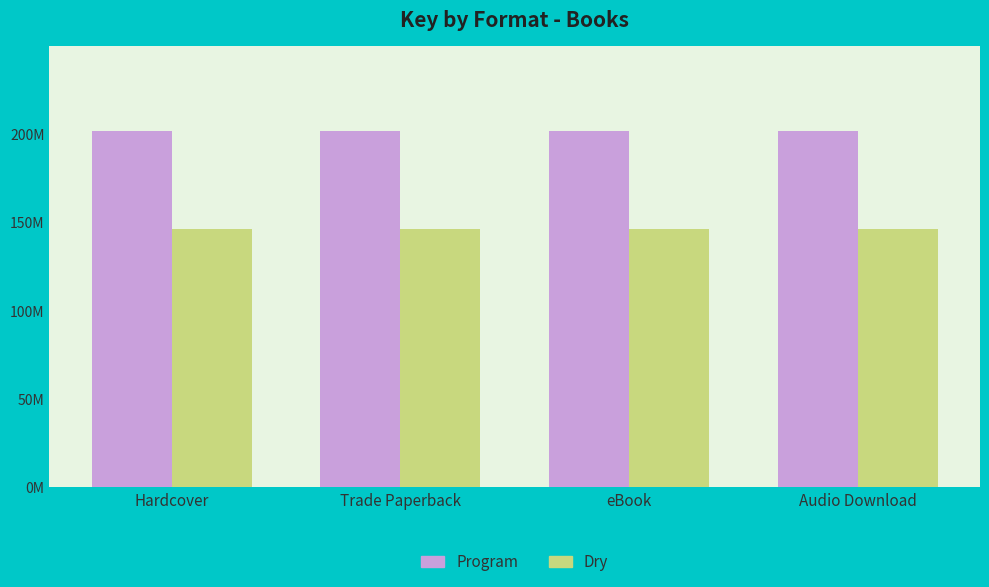

Is it true that Dry equals 256076952 at Trade Paperback?

False